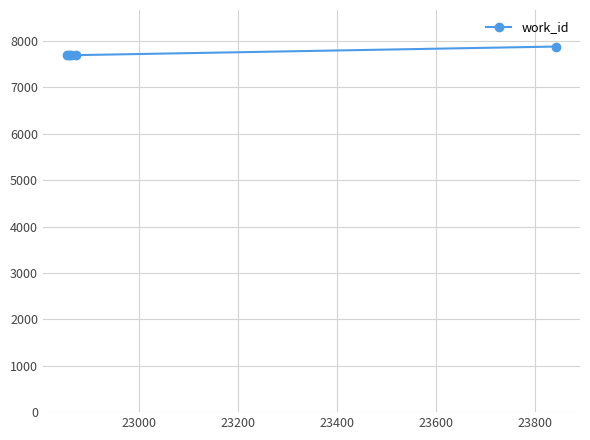

What is the value of the 4th point from the left?

7694